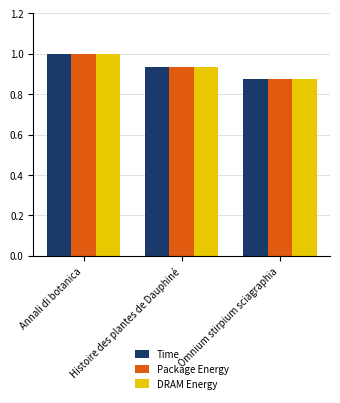

Where is Time nearest to the value 0?

Omnium stirpium sciagraphia